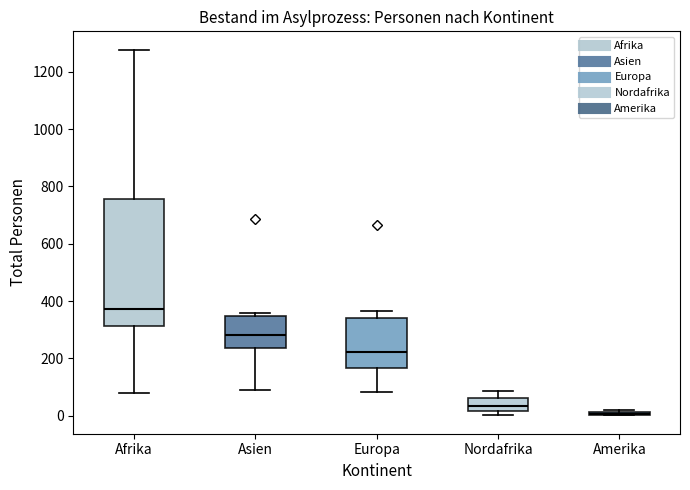

Where is the lower edge of the box for Europa on the y-axis? The values are not printed on the chart, so give them approximately, as read against the axis.

160